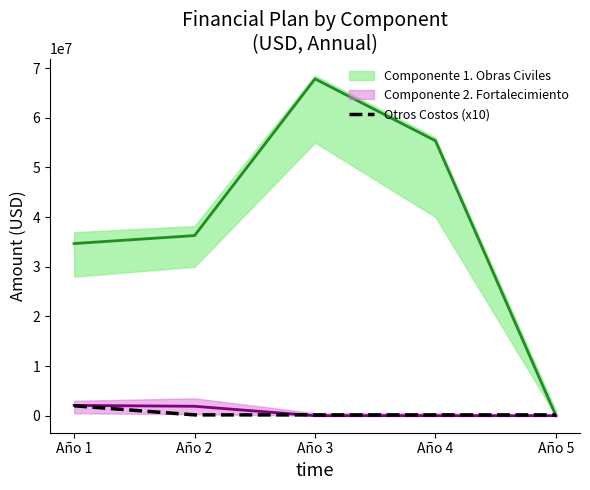

The chart shows a value of 166666.7 at Año 3. True or false?

True